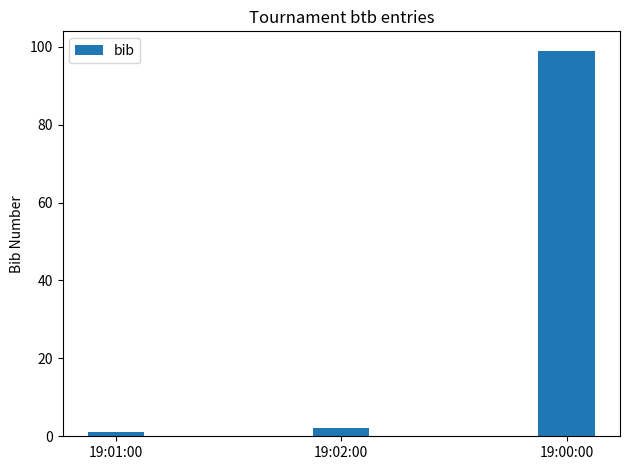

Reading left to right, what are all the values shown in this chart?

1	2	99